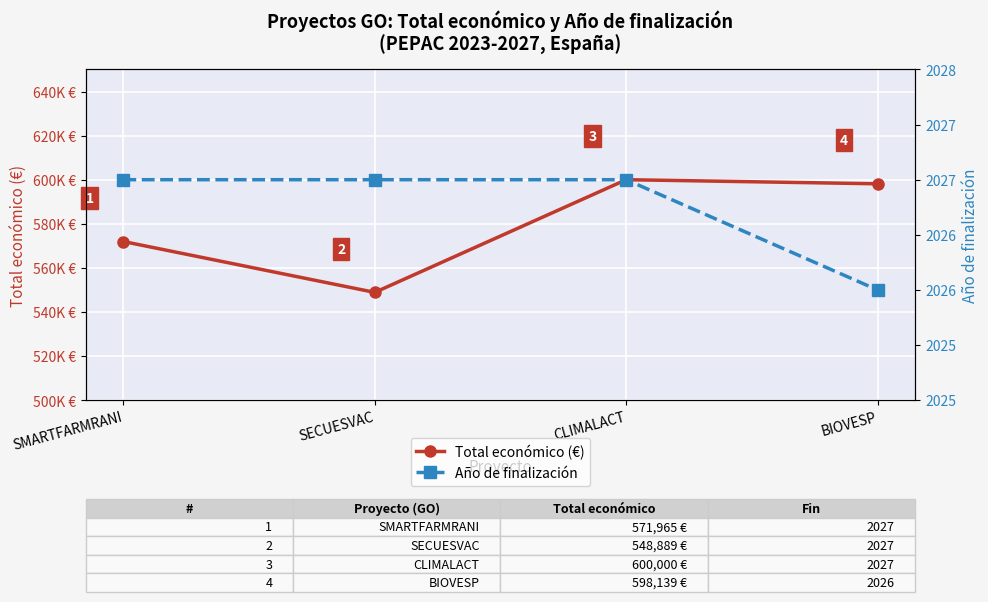

True or false: Total económico (€) and Año de finalización cross at least once.

False